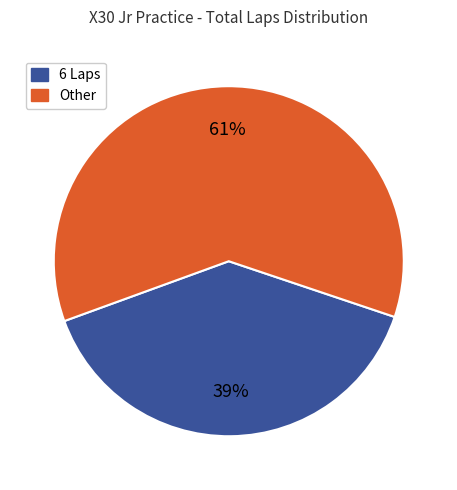

Does any single category account for the majority?

Yes